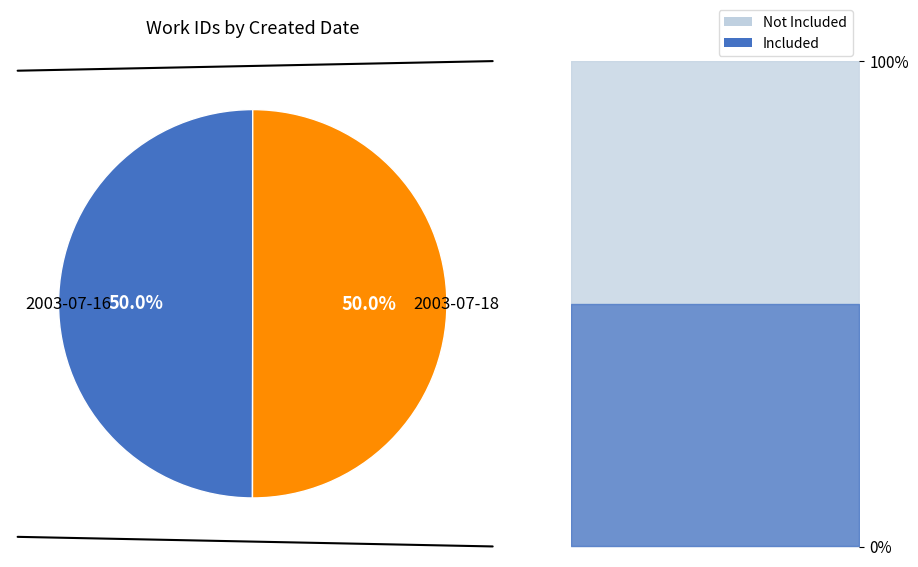

What percentage is the 2003-07-16 slice, to the nearest percent?

50%